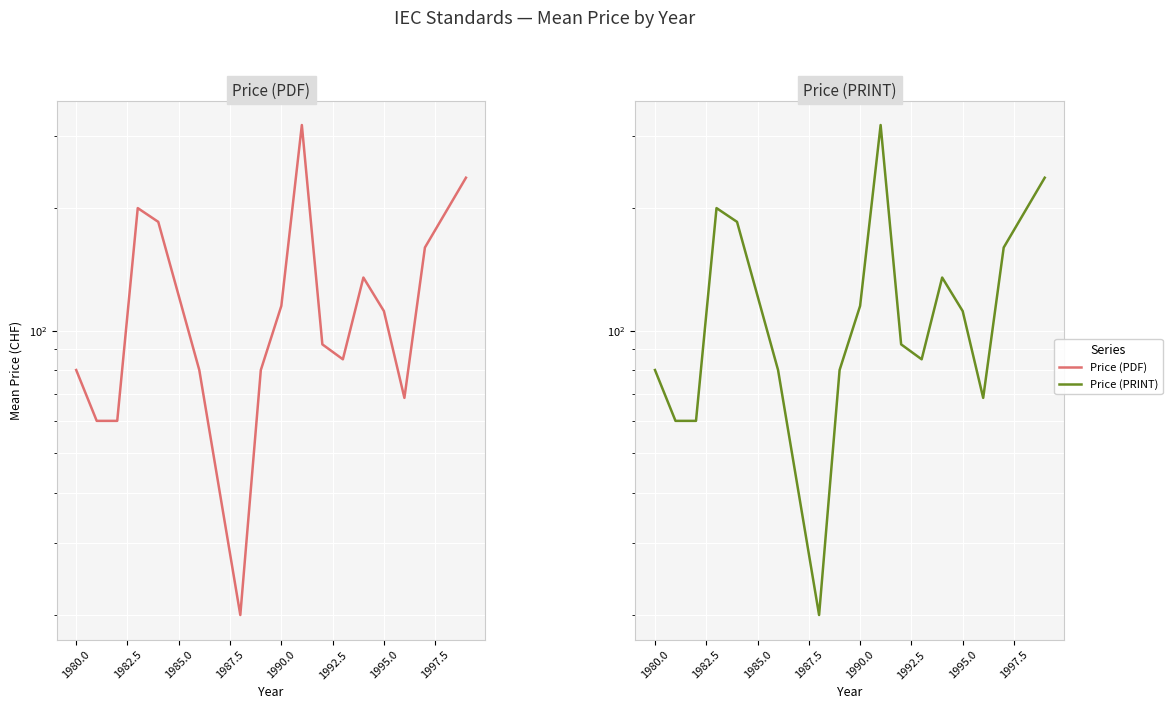

Rank the series by their maximum value, from lowest to highest.

Price (PDF), Price (PRINT)